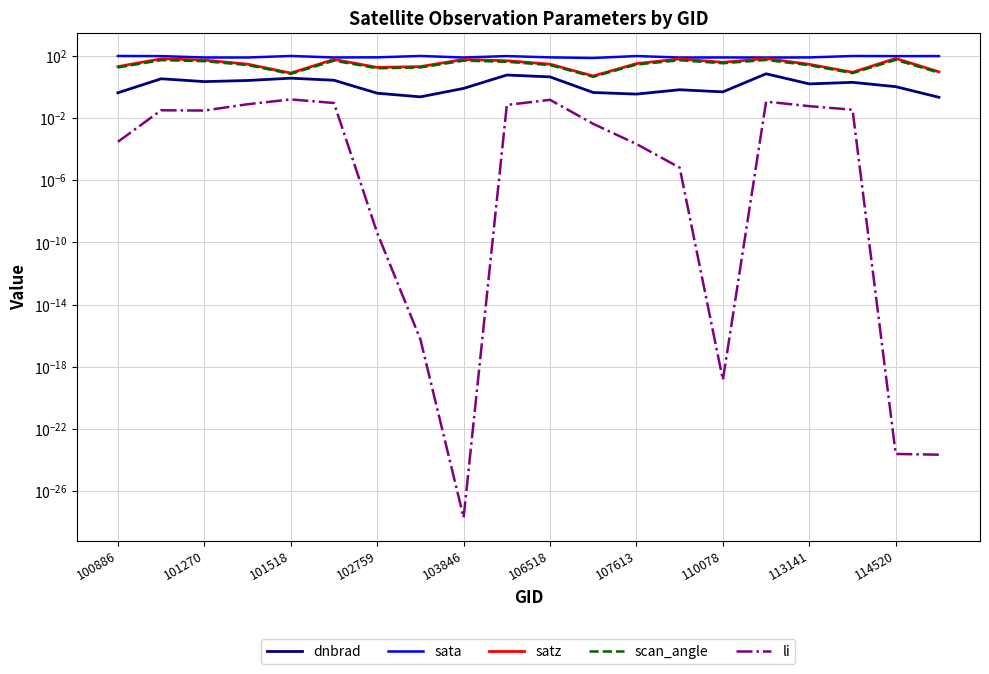

Rank the series by their maximum value, from lowest to highest.

li, dnbrad, scan_angle, satz, sata